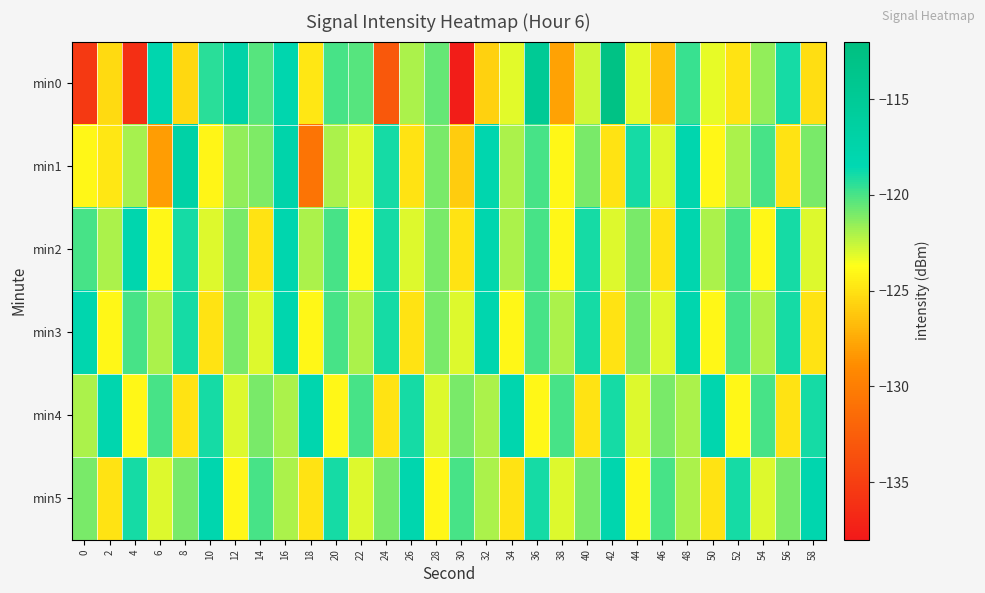

Reading left to right, list all the values displayed in this chart.

min0: 0=-135.4	2=-125.3	4=-136.3	6=-118.0	8=-125.5	10=-119.4	12=-117.3	14=-120.3	16=-118.1	18=-124.8	20=-120.0	22=-120.2	24=-133.0	26=-122.0	28=-120.6	30=-137.6	32=-125.8	34=-123.1	36=-114.9	38=-127.9	40=-122.7	42=-112.9	44=-123.1	46=-126.5	48=-119.6	50=-123.2	52=-125.0	54=-121.5	56=-119.0	58=-125.2
min1: 0=-124.0	2=-124.8	4=-121.9	6=-128.1	8=-117.0	10=-124.1	12=-121.5	14=-121.0	16=-117.6	18=-130.7	20=-122.0	22=-123.0	24=-119.0	26=-125.0	28=-121.0	30=-126.0	32=-118.0	34=-122.0	36=-120.0	38=-124.0	40=-121.0	42=-125.0	44=-119.0	46=-123.0	48=-118.0	50=-124.0	52=-122.0	54=-120.0	56=-125.0	58=-121.0
min2: 0=-120.0	2=-122.0	4=-118.0	6=-124.0	8=-119.0	10=-123.0	12=-121.0	14=-125.0	16=-118.0	18=-122.0	20=-120.0	22=-124.0	24=-119.0	26=-123.0	28=-121.0	30=-125.0	32=-118.0	34=-122.0	36=-120.0	38=-124.0	40=-119.0	42=-123.0	44=-121.0	46=-125.0	48=-118.0	50=-122.0	52=-120.0	54=-124.0	56=-119.0	58=-123.0
min3: 0=-118.0	2=-124.0	4=-120.0	6=-122.0	8=-119.0	10=-125.0	12=-121.0	14=-123.0	16=-118.0	18=-124.0	20=-120.0	22=-122.0	24=-119.0	26=-125.0	28=-121.0	30=-123.0	32=-118.0	34=-124.0	36=-120.0	38=-122.0	40=-119.0	42=-125.0	44=-121.0	46=-123.0	48=-118.0	50=-124.0	52=-120.0	54=-122.0	56=-119.0	58=-125.0
min4: 0=-122.0	2=-118.0	4=-124.0	6=-120.0	8=-125.0	10=-119.0	12=-123.0	14=-121.0	16=-122.0	18=-118.0	20=-124.0	22=-120.0	24=-125.0	26=-119.0	28=-123.0	30=-121.0	32=-122.0	34=-118.0	36=-124.0	38=-120.0	40=-125.0	42=-119.0	44=-123.0	46=-121.0	48=-122.0	50=-118.0	52=-124.0	54=-120.0	56=-125.0	58=-119.0
min5: 0=-121.0	2=-125.0	4=-119.0	6=-123.0	8=-121.0	10=-118.0	12=-124.0	14=-120.0	16=-122.0	18=-125.0	20=-119.0	22=-123.0	24=-121.0	26=-118.0	28=-124.0	30=-120.0	32=-122.0	34=-125.0	36=-119.0	38=-123.0	40=-121.0	42=-118.0	44=-124.0	46=-120.0	48=-122.0	50=-125.0	52=-119.0	54=-123.0	56=-121.0	58=-118.0